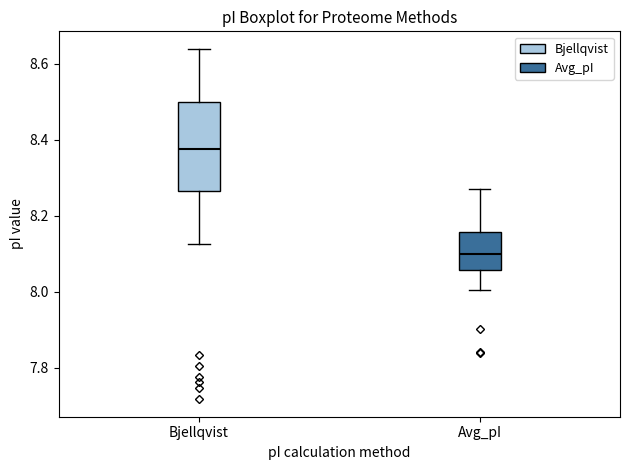

Reading left to right, transcribe this box plot: for each box, give where its median line is, the range the box spans, and where its two whiskers end, as read against the y-axis. The values are not printed on the chart, so give them approximately, as read against the axis.

Bjellqvist: median 8.38, box 8.26 to 8.50, whiskers 8.12 to 8.64
Avg_pI: median 8.10, box 8.06 to 8.16, whiskers 8.00 to 8.26